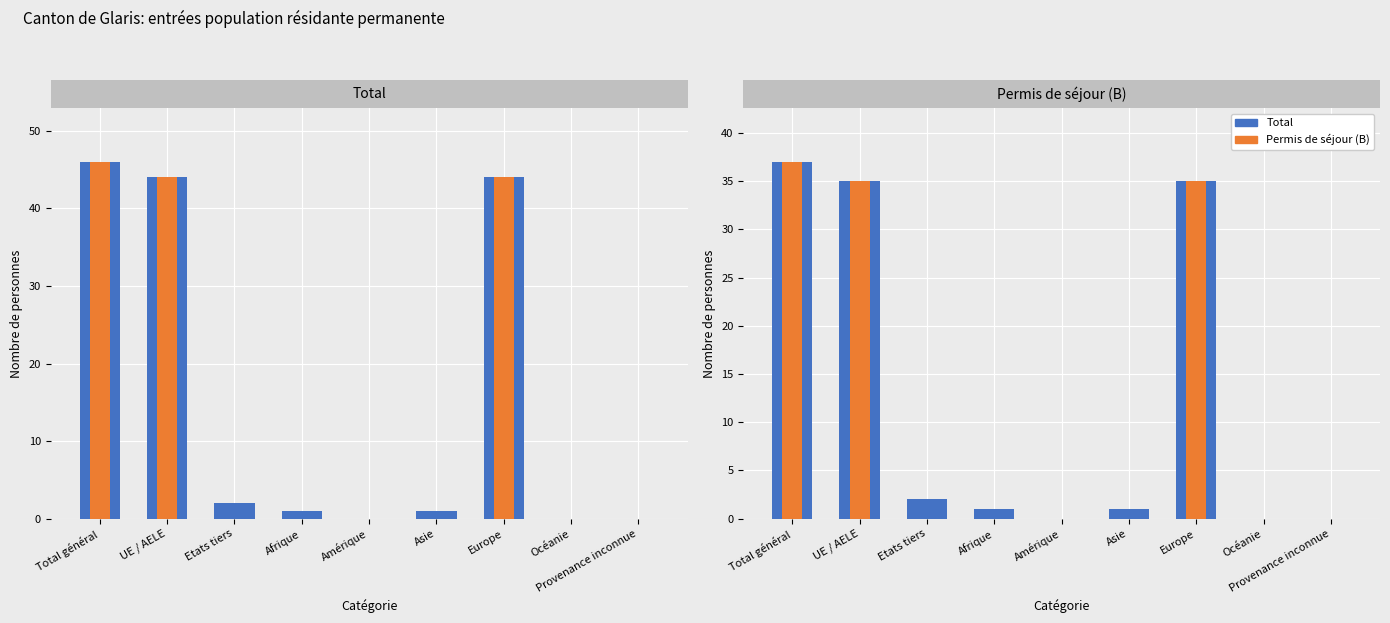

How many groups of bars are there?

9